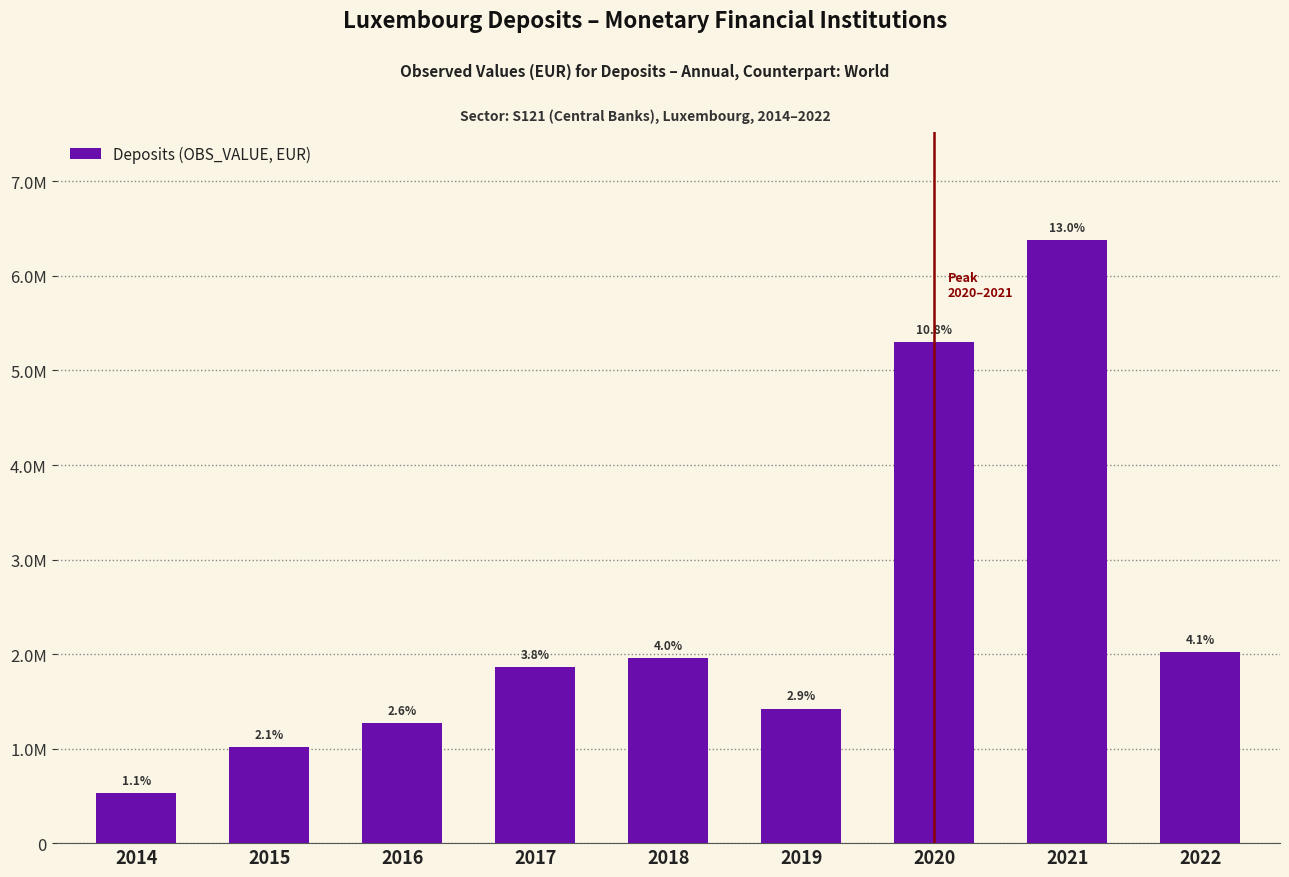

Reading left to right, extract all data points from this chart.

534745	1016137	1275000	1858159	1959420	1424137	5297261	6375032	2020813